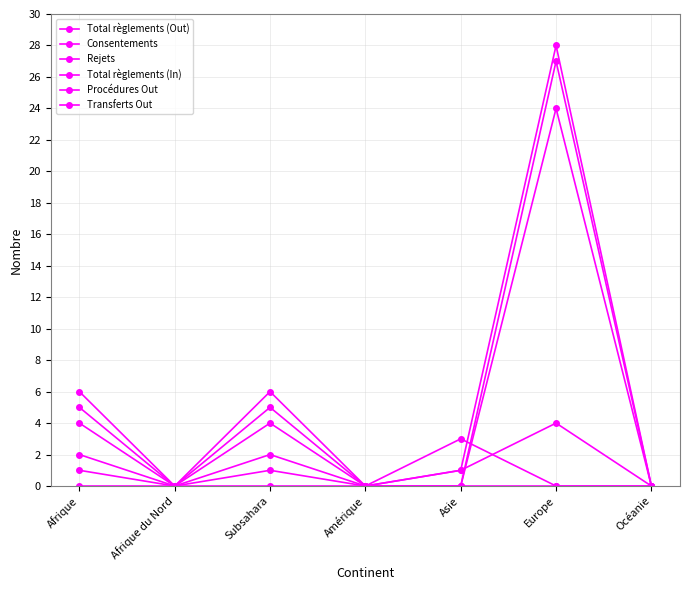

Is it true that Total règlements (Out) equals -15 at Amérique?

False